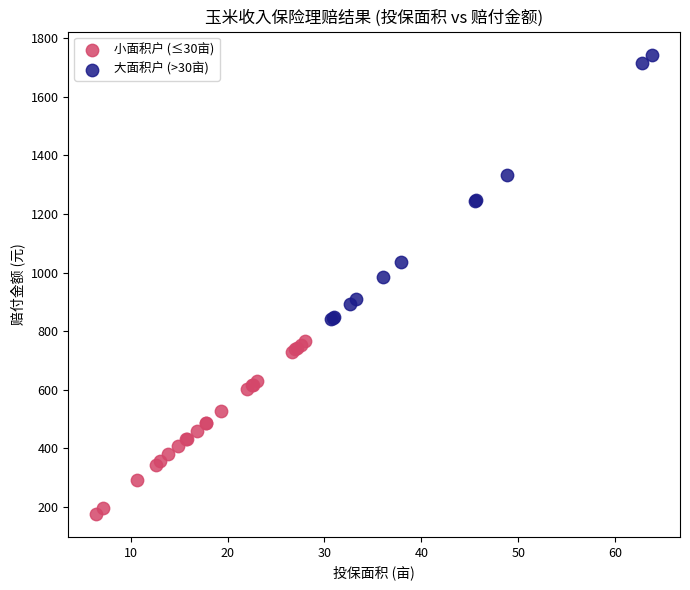

Which series has the largest Y range (max minus min)?

大面积户 (>30亩)